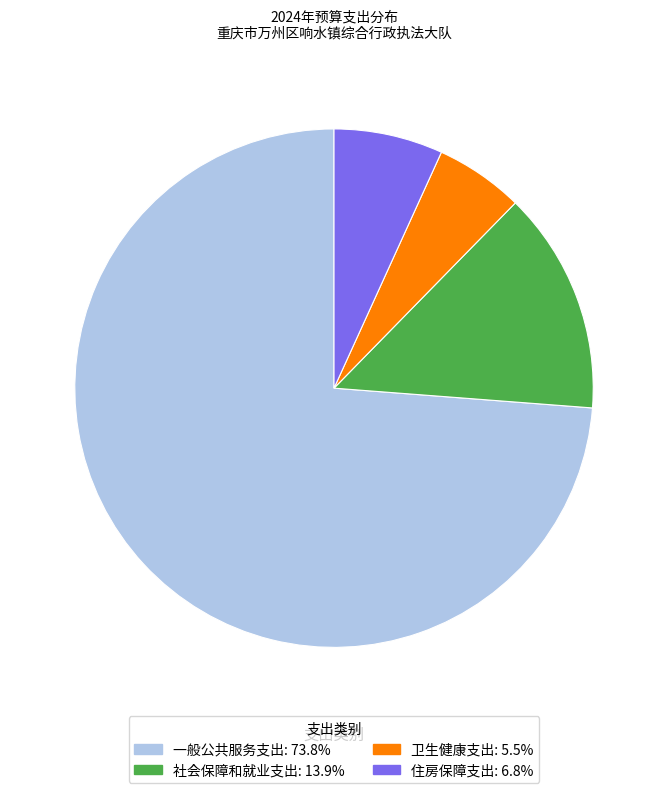

Is the sum of 一般公共服务支出 and 住房保障支出 greater than half?

Yes